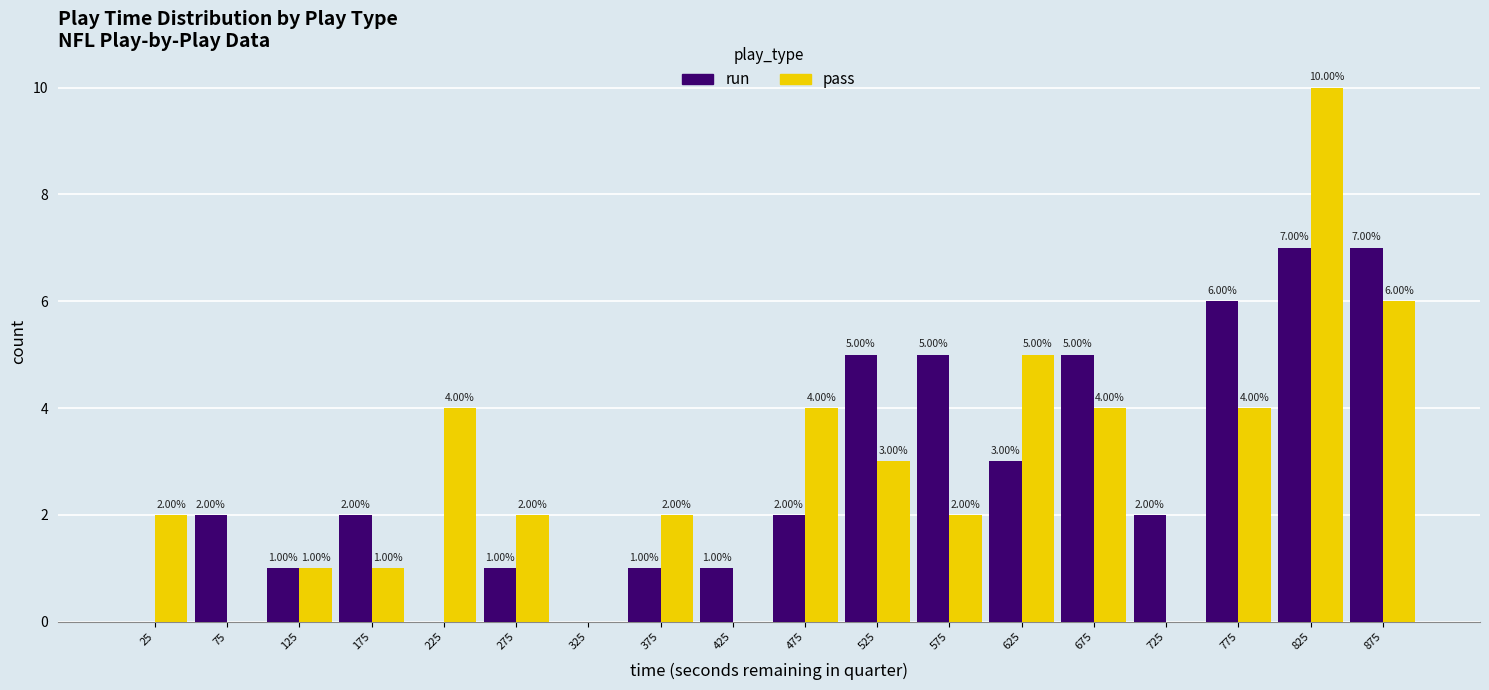

In the pass series, which range on the x-axis has the tallest bar?

800 to 850